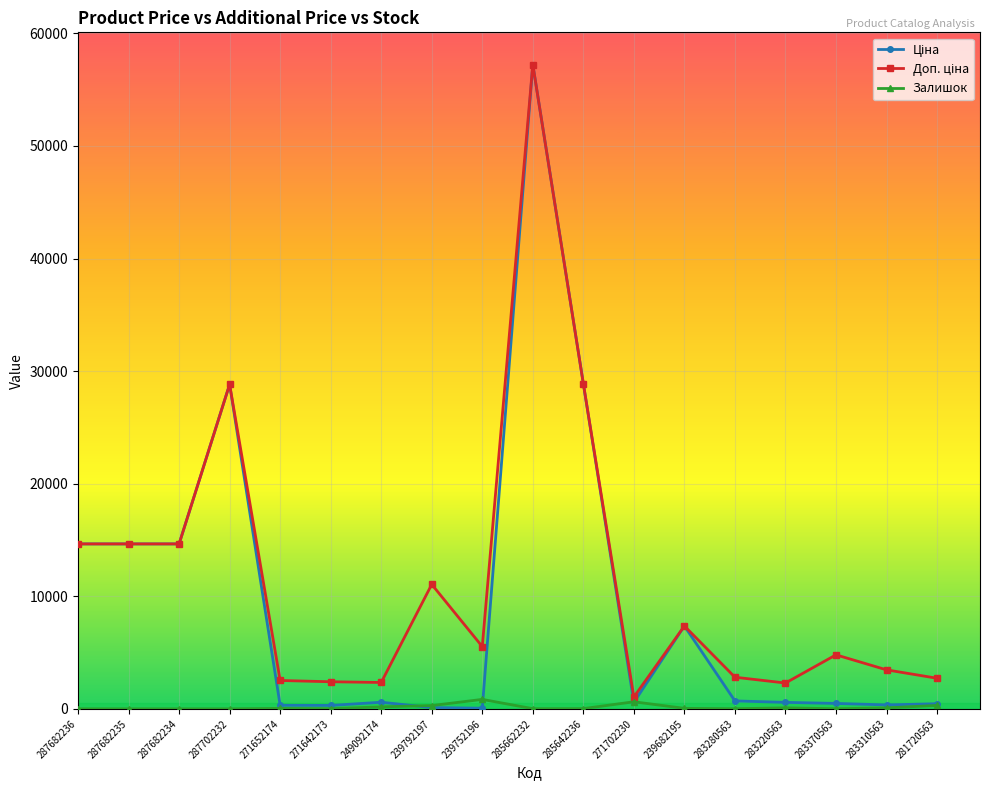

At which category is the sum across all series the highest?

285662232